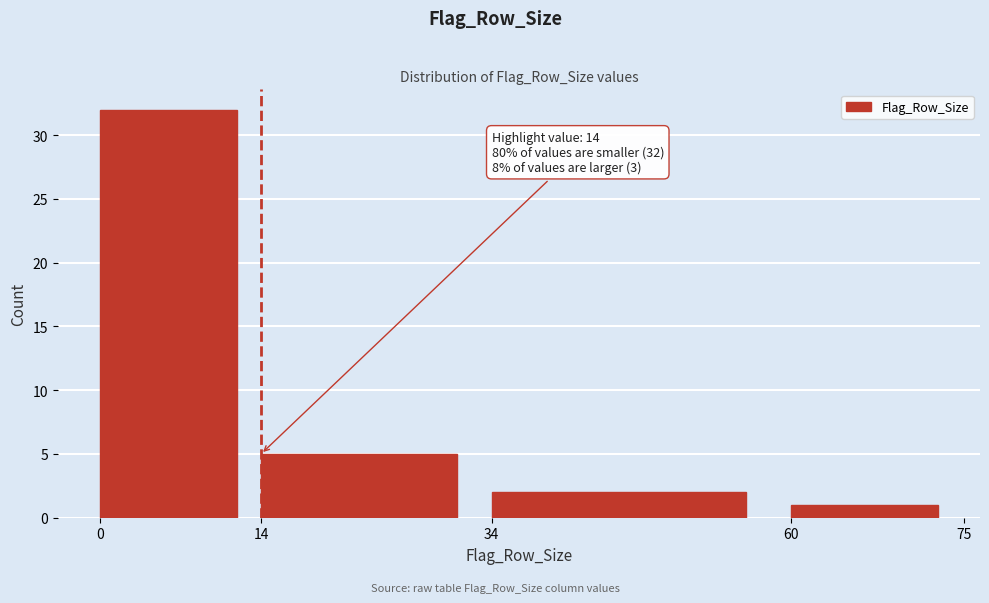

Which range on the x-axis has the tallest bar?

0 to 14